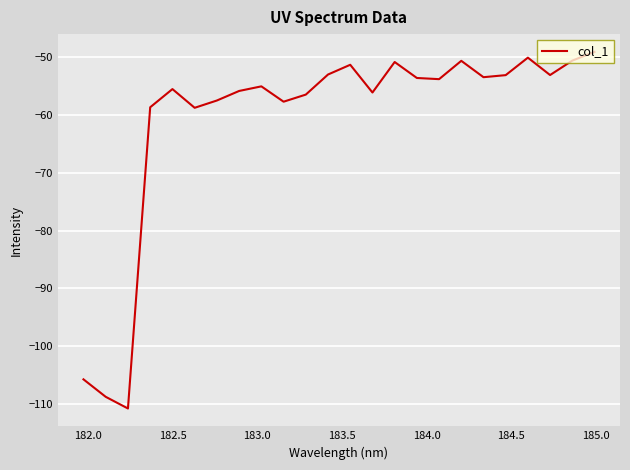

What is the minimum value shown in the chart?

-110.8